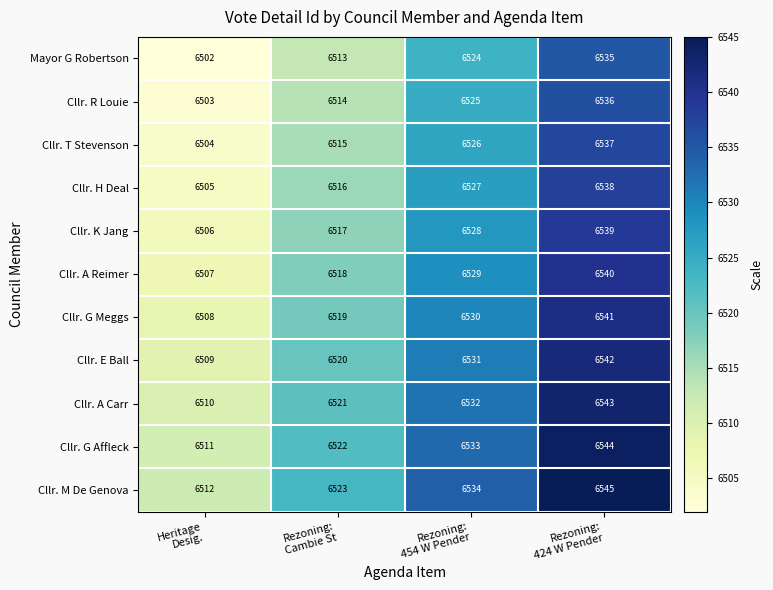

Which series has the largest total across all categories?

Cllr. M De Genova